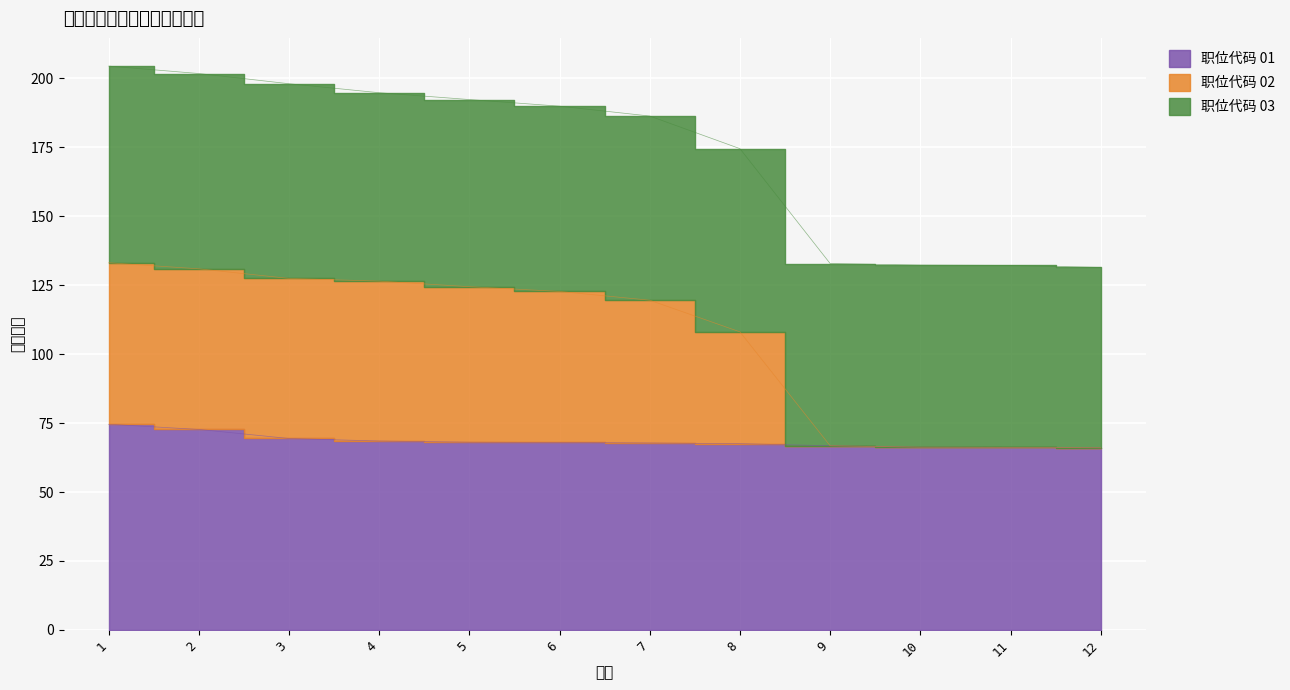

The 01 series shows 93.9 at 4. True or false?

False